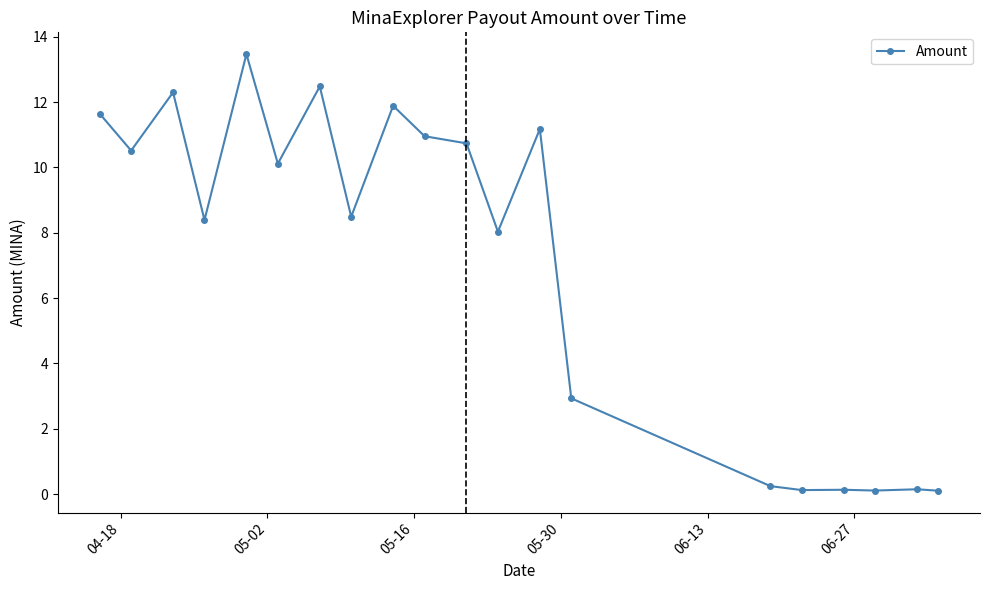

True or false: there are more than 2 points higher than both neighbors.

True